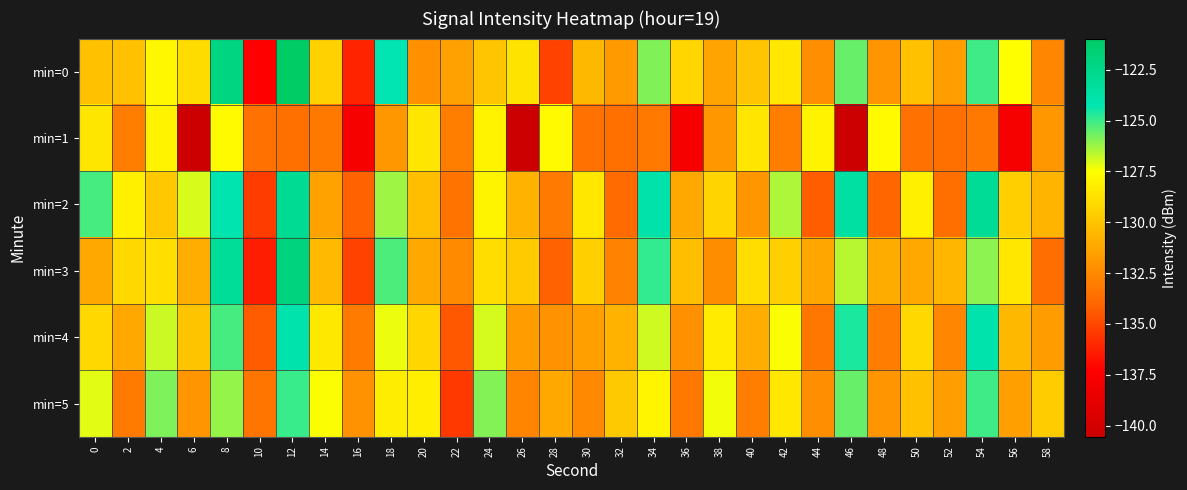

Reading right to left, list all the values displayed in this chart.

min=0: 58=-132.6	56=-127.5	54=-125.0	52=-131.6	50=-130.1	48=-132.0	46=-125.6	44=-132.3	42=-128.5	40=-129.9	38=-131.3	36=-129.2	34=-125.9	32=-131.8	30=-130.5	28=-135.1	26=-128.7	24=-129.9	22=-131.4	20=-132.2	18=-124.2	16=-136.1	14=-129.4	12=-121.0	10=-137.3	8=-122.2	6=-129.0	4=-127.8	2=-130.1	0=-130.1
min=1: 58=-131.9	56=-137.7	54=-133.2	52=-133.6	50=-133.5	48=-127.7	46=-140.5	44=-128.0	42=-132.9	40=-128.5	38=-131.9	36=-137.7	34=-133.2	32=-133.6	30=-133.5	28=-127.7	26=-140.5	24=-128.0	22=-132.9	20=-128.5	18=-131.9	16=-137.7	14=-133.2	12=-133.6	10=-133.5	8=-127.7	6=-140.5	4=-128.0	2=-132.9	0=-128.5
min=2: 58=-130.6	56=-129.5	54=-123.0	52=-133.6	50=-128.1	48=-134.0	46=-123.6	44=-134.3	42=-126.5	40=-131.9	38=-129.3	36=-131.2	34=-123.9	32=-133.8	30=-128.5	28=-133.1	26=-130.7	24=-127.9	22=-133.4	20=-130.2	18=-126.2	16=-134.1	14=-131.4	12=-123.0	10=-135.3	8=-124.2	6=-127.0	4=-129.8	2=-128.1	0=-125.1
min=3: 58=-133.6	56=-128.5	54=-126.0	52=-130.6	50=-131.1	48=-131.0	46=-126.6	44=-131.3	42=-129.5	40=-128.9	38=-132.3	36=-130.2	34=-124.9	32=-132.8	30=-129.5	28=-134.1	26=-129.7	24=-128.9	22=-132.4	20=-131.2	18=-125.2	16=-135.1	14=-130.4	12=-122.0	10=-136.3	8=-123.2	6=-131.0	4=-128.8	2=-129.1	0=-131.1
min=4: 58=-131.6	56=-130.5	54=-124.0	52=-132.6	50=-129.1	48=-133.0	46=-124.6	44=-133.3	42=-127.5	40=-130.9	38=-128.3	36=-132.2	34=-126.9	32=-130.8	30=-131.5	28=-132.1	26=-131.7	24=-126.9	22=-134.4	20=-129.2	18=-127.2	16=-133.1	14=-128.4	12=-124.0	10=-134.3	8=-125.2	6=-130.0	4=-126.8	2=-131.1	0=-129.1
min=5: 58=-129.6	56=-131.5	54=-125.0	52=-131.6	50=-130.1	48=-132.0	46=-125.6	44=-132.3	42=-128.5	40=-132.9	38=-127.3	36=-133.2	34=-127.9	32=-129.8	30=-132.5	28=-131.1	26=-132.7	24=-125.9	22=-135.4	20=-128.2	18=-128.2	16=-132.1	14=-127.4	12=-125.0	10=-133.3	8=-126.2	6=-132.0	4=-125.8	2=-133.1	0=-127.1